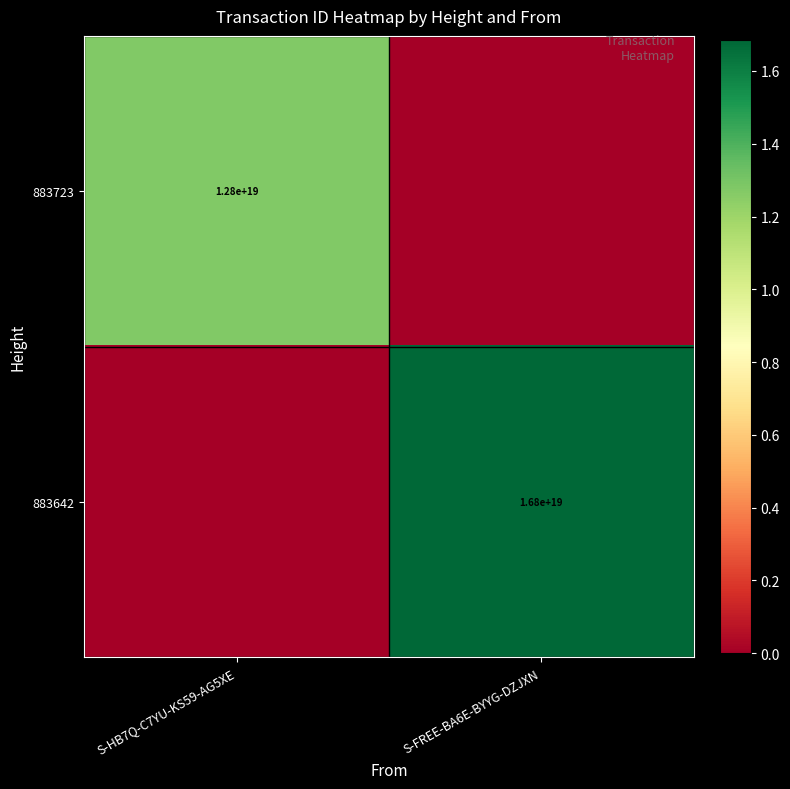

The 883723 series shows 19175580280291110912 at S-HB7Q-C7YU-KS59-AG5XE. True or false?

False